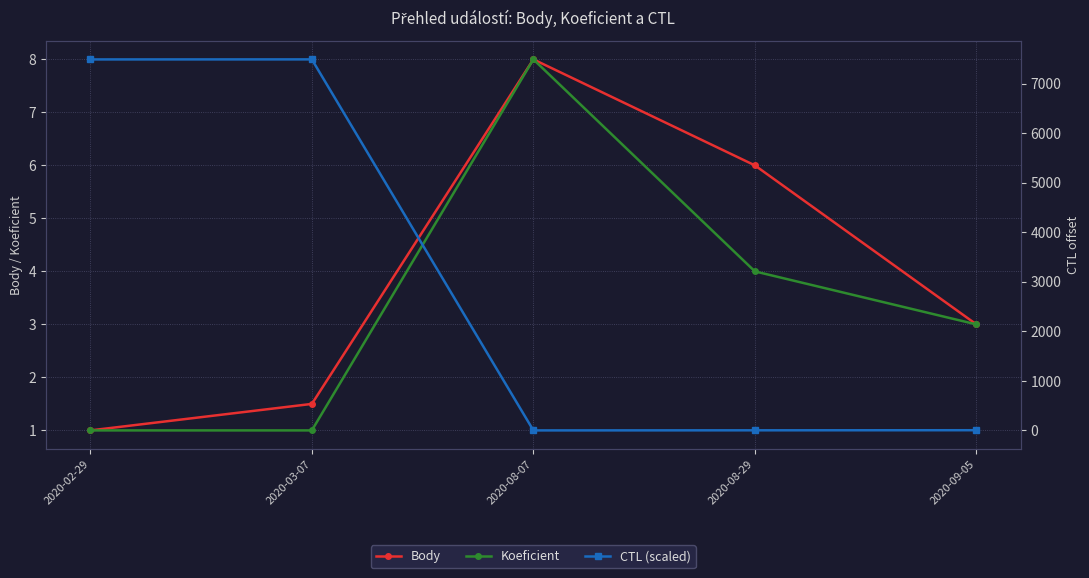

Is the value of Koeficient at 2020-08-07 greater than the value of CTL (scaled) at 2020-02-29?

No